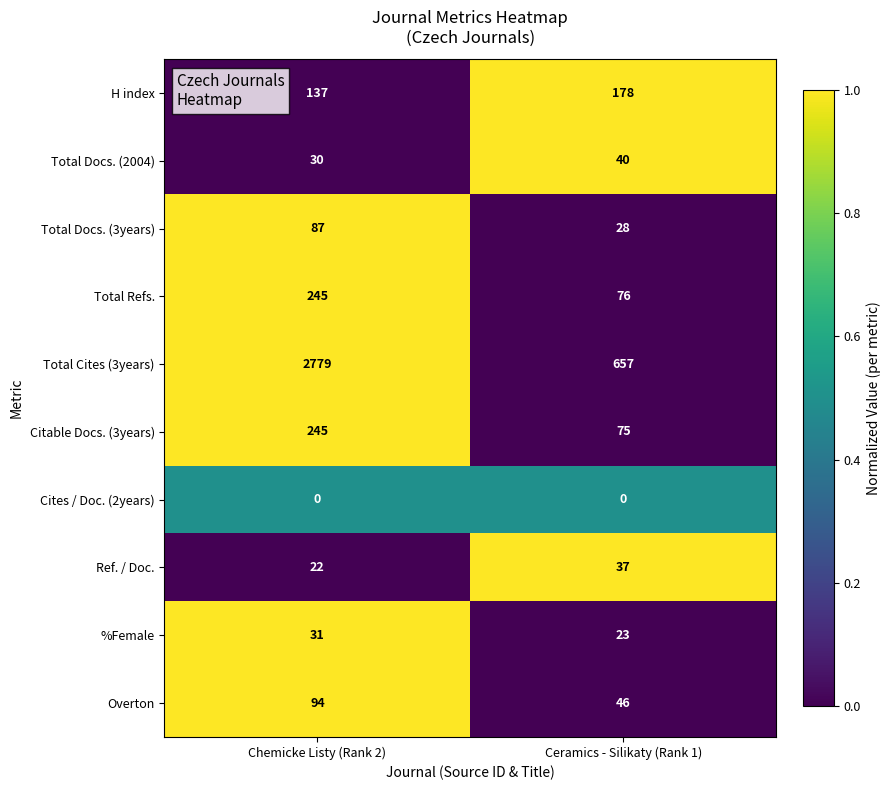

How many series are shown in this chart?

10